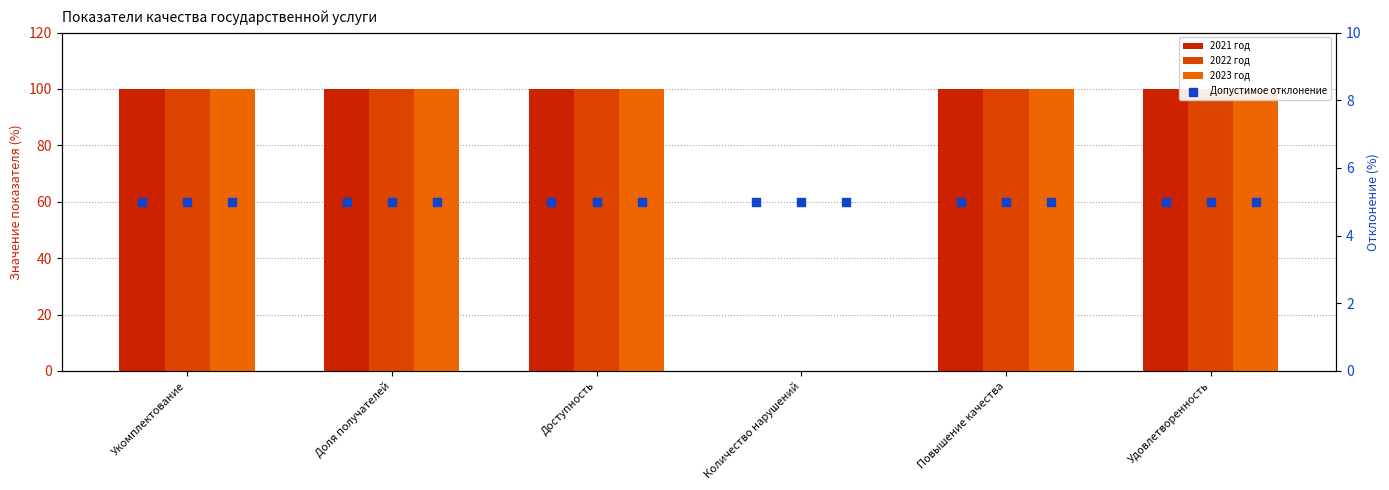

At how many categories does at least one series exceed 87?

5